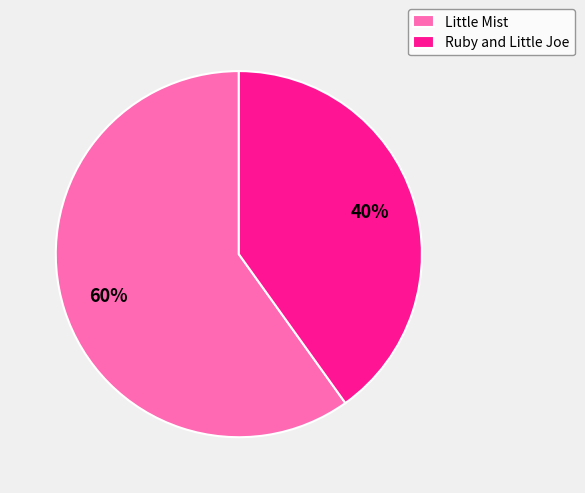

Which category has the biggest portion of the pie?

Little Mist